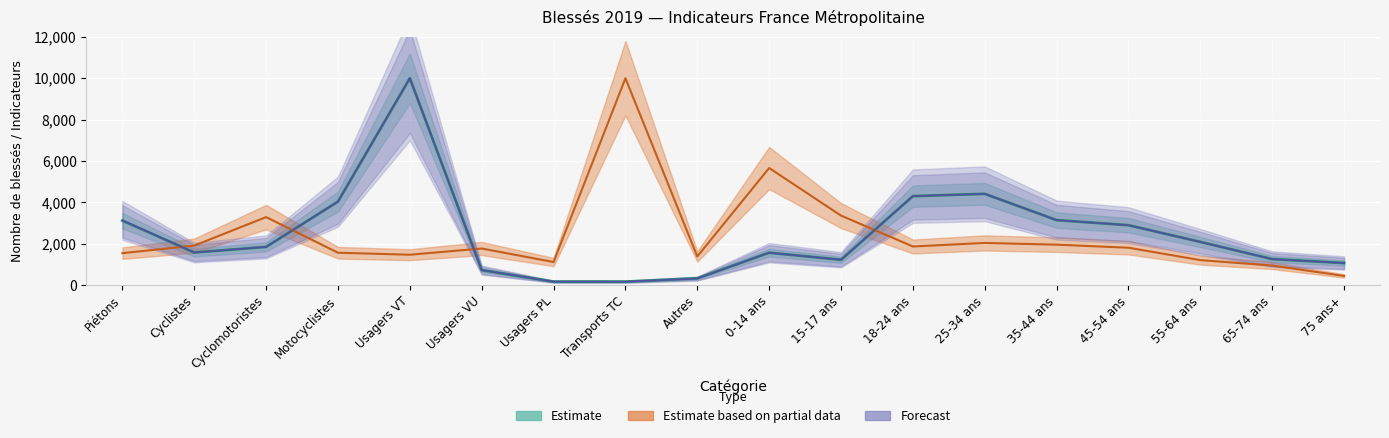

Between which two adjacent categories do Part dans totalité %% (Forecast) and Nombre de blessés (Estimate) first intersect?

Cyclomotoristes and Motocyclistes